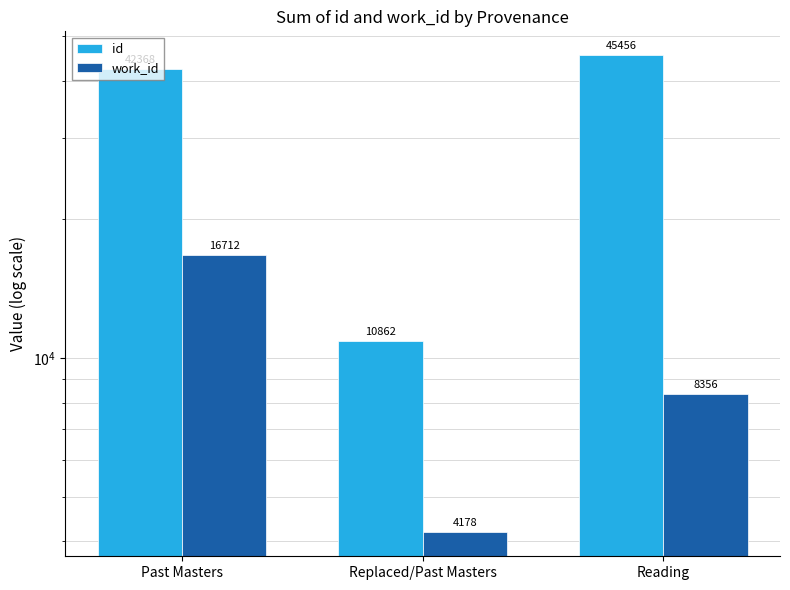

Reading left to right, what are all the values shown in this chart?

id: 42368	10862	45456
work_id: 16712	4178	8356